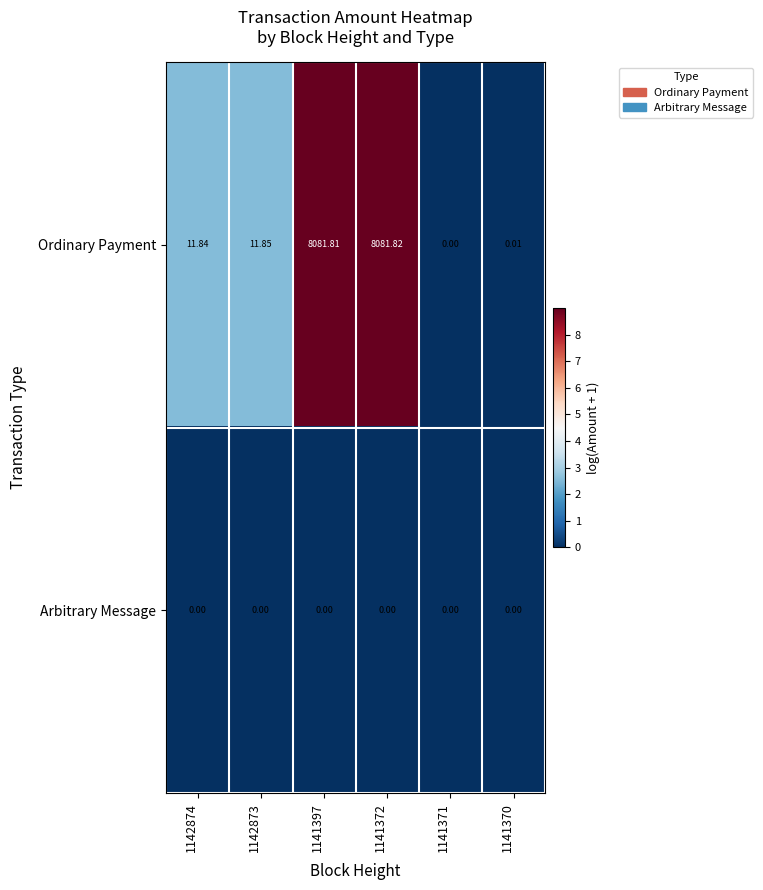

Rank the series by their average value, from lowest to highest.

Arbitrary Message, Ordinary Payment